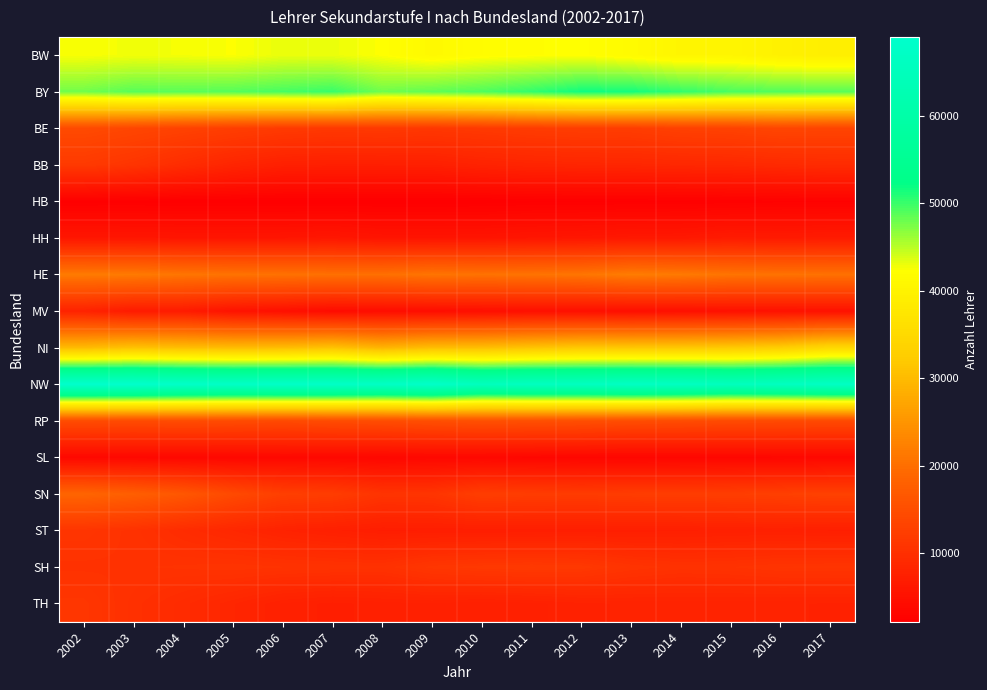

Which series changed the most between 2012 and 2015?

BY